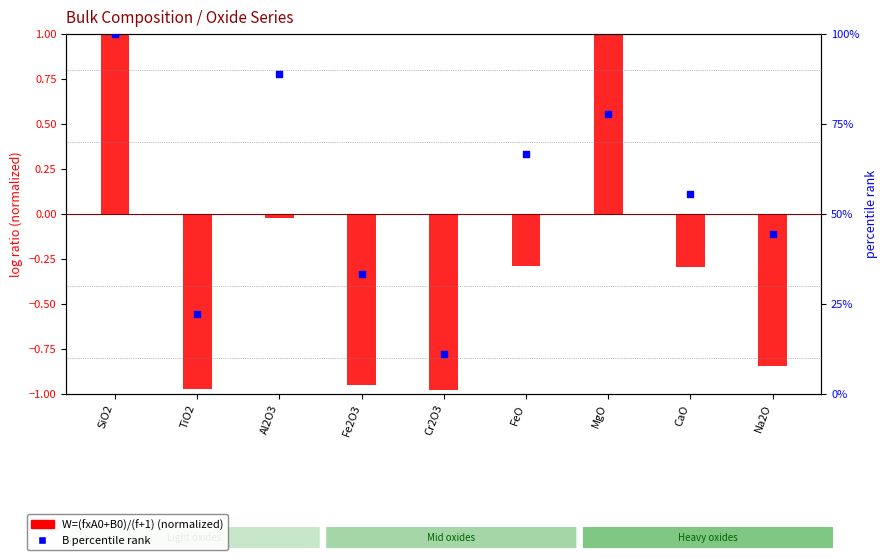

At which category is the sum across all series the highest?

SiO2